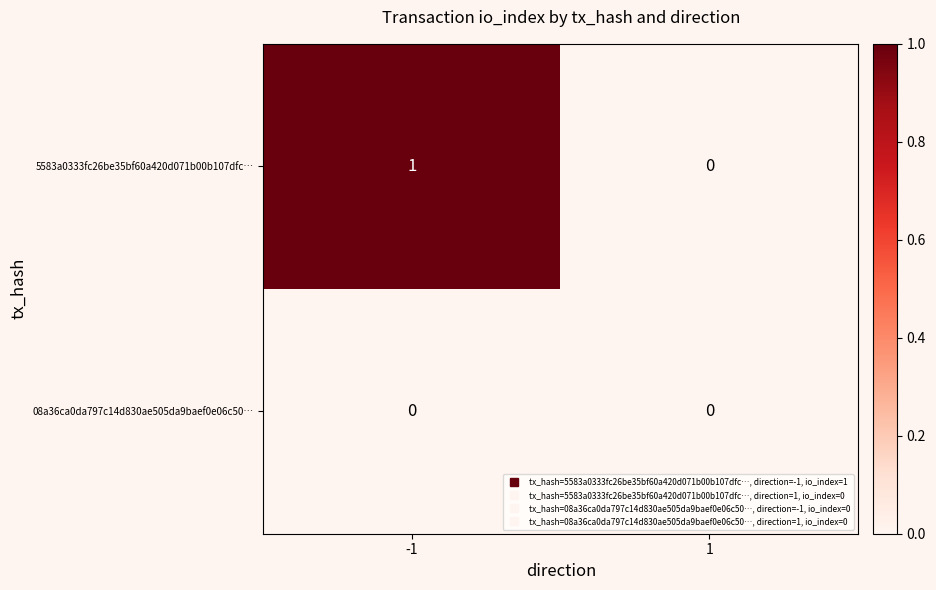

The value of 08a36ca0da797c14d830ae505da9baef0e06c50… at 1 is 0. True or false?

True